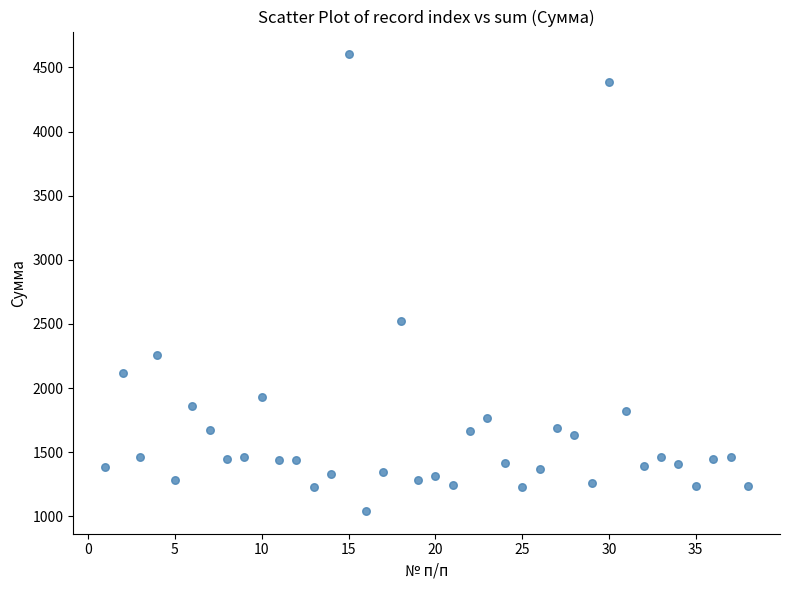

What Y value in the scatter plot is closest to 2821?

2526.2